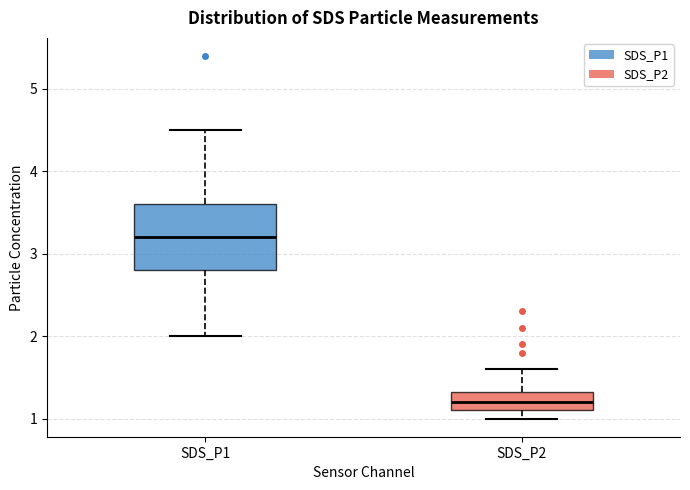

Which box is the tallest, from its lower edge to its upper edge?

SDS_P1